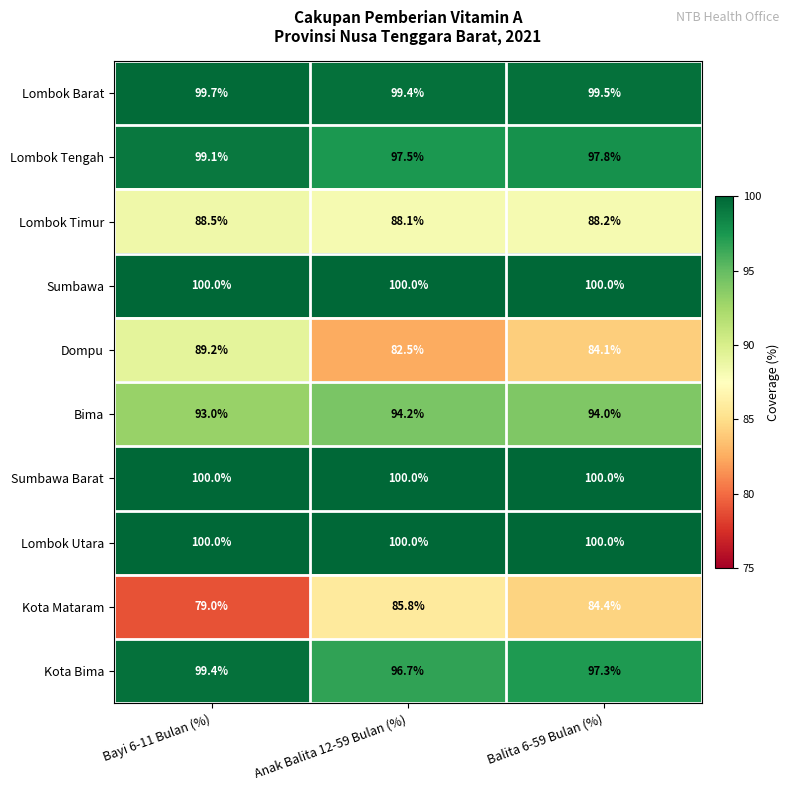

Read the Lombok Timur value at Bayi 6-11 Bulan (%).

88.5